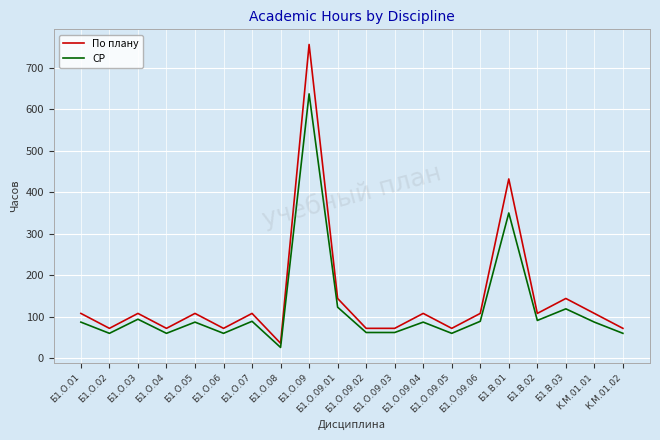

True or false: СР has a value of 41 at Б1.О.09.06.

False